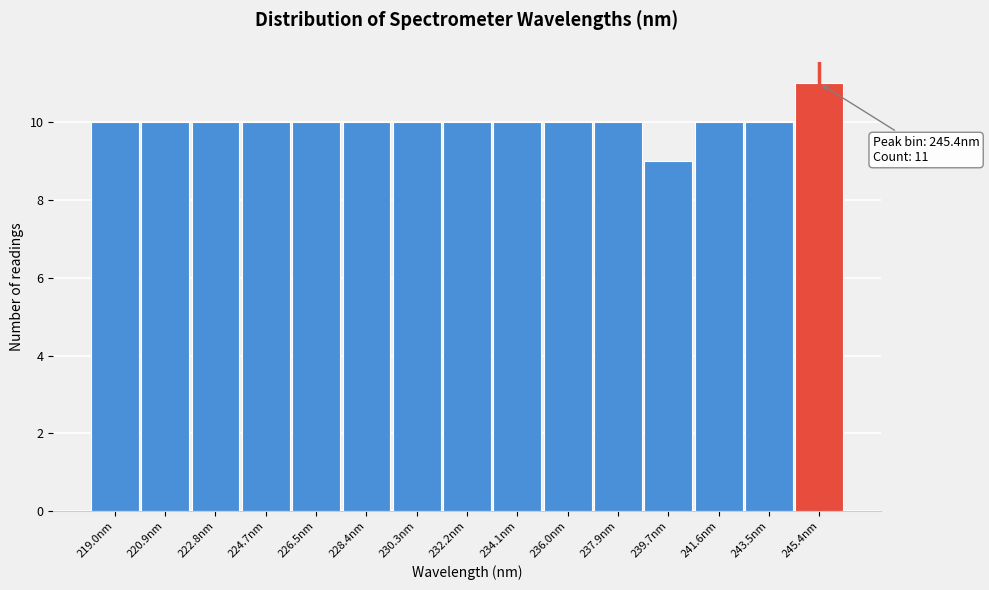

Which range on the x-axis has the tallest bar?

244.4 to 246.4